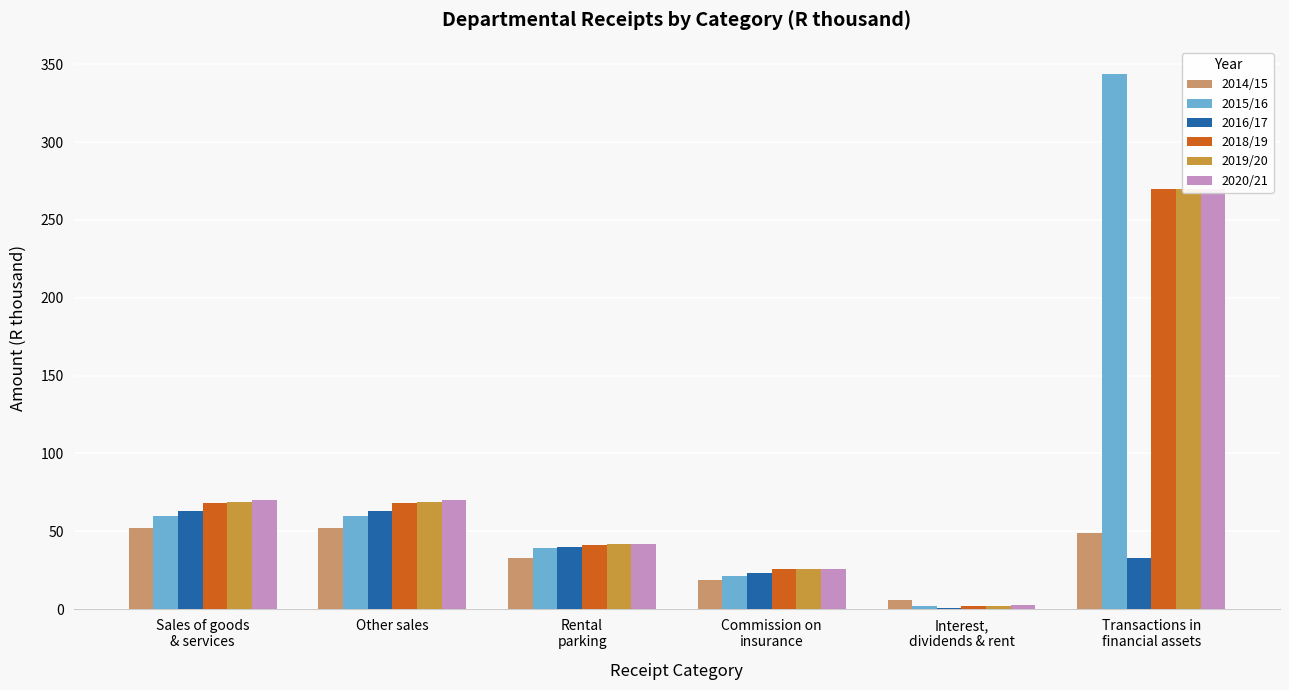

At which label does 2020/21 first exceed 70?

Transactions in
financial assets